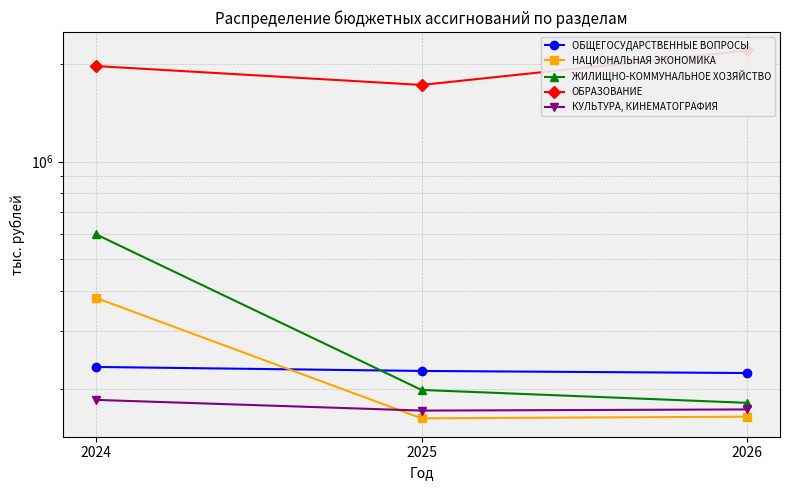

At how many categories does at least one series exceed 1247815?

3